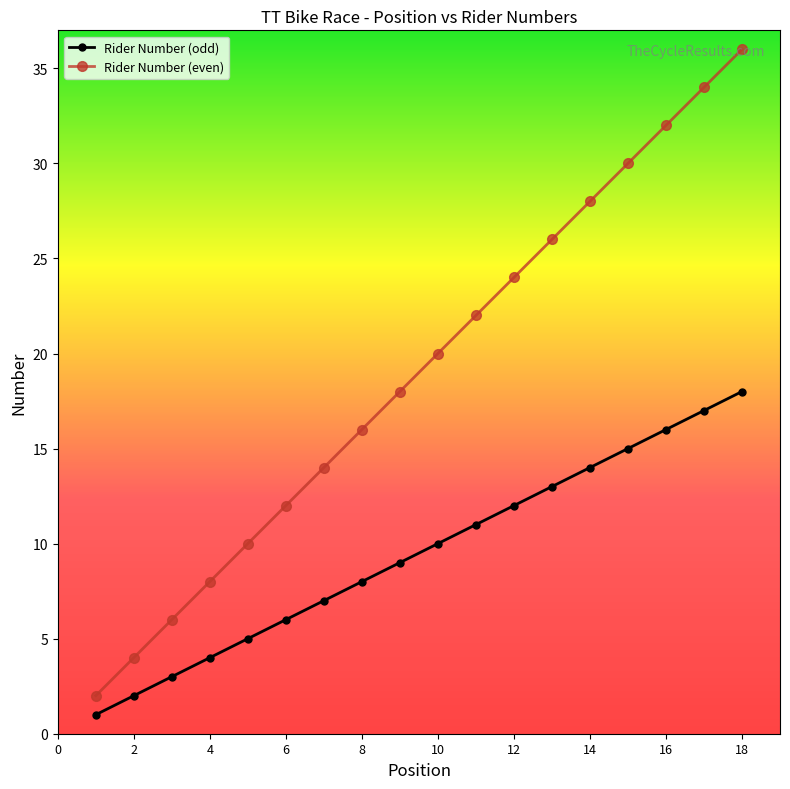

True or false: Rider Number (even) and Rider Number (odd) intersect in this chart.

False